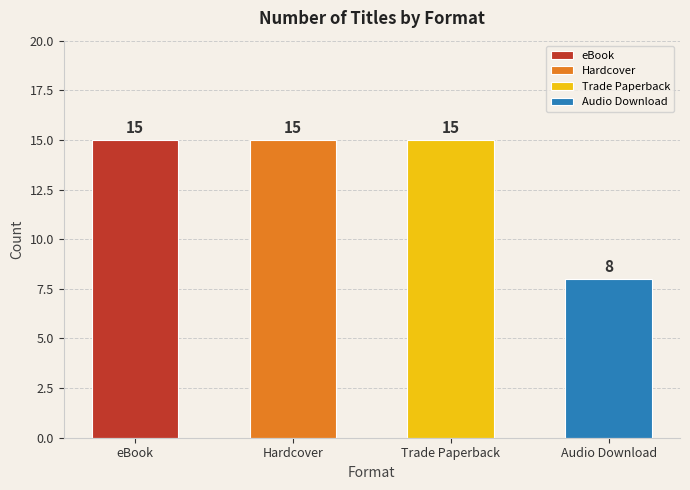

True or false: the data shows 4 at Other.

False